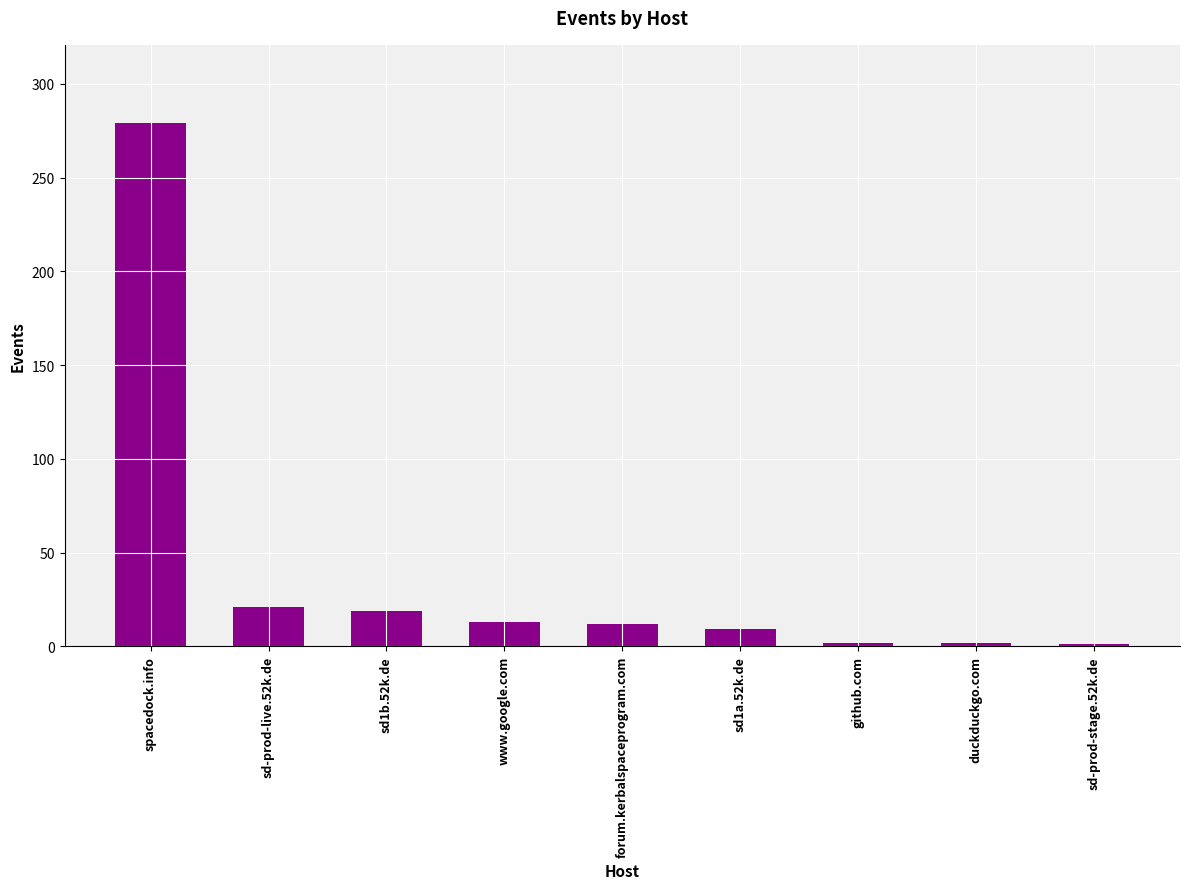

Between sd-prod-stage.52k.de and www.google.com, which is larger?

www.google.com